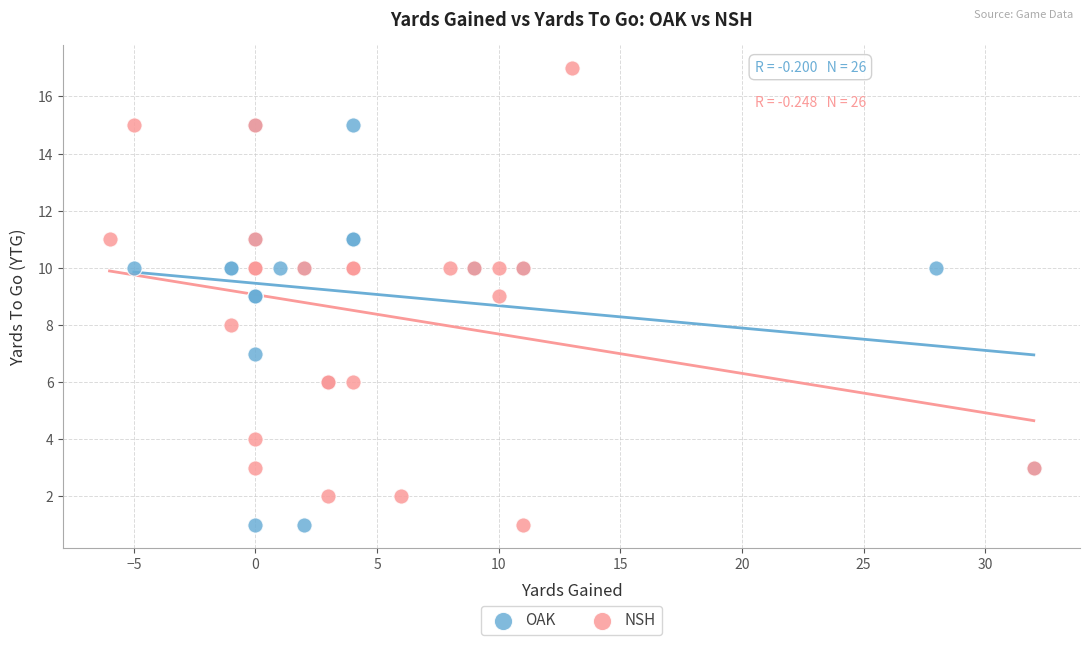

What are all the series names shown in the legend?

OAK, NSH